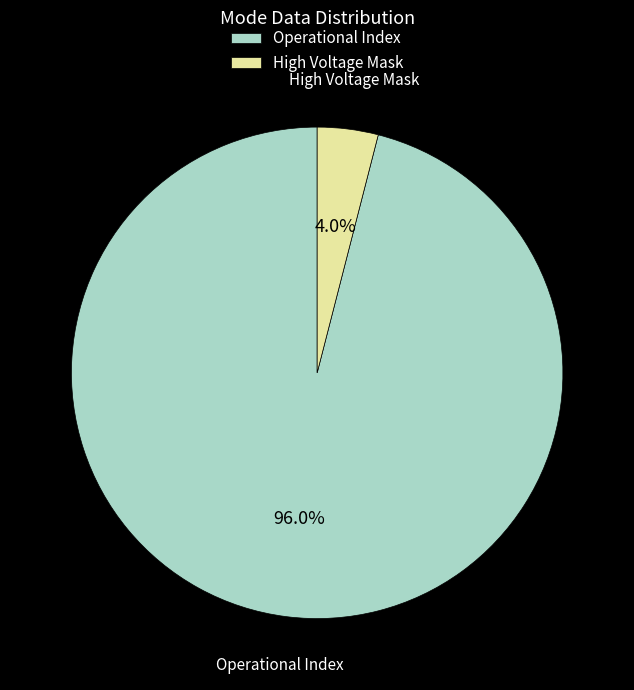

Is the sum of Operational Index and High Voltage Mask greater than half?

Yes